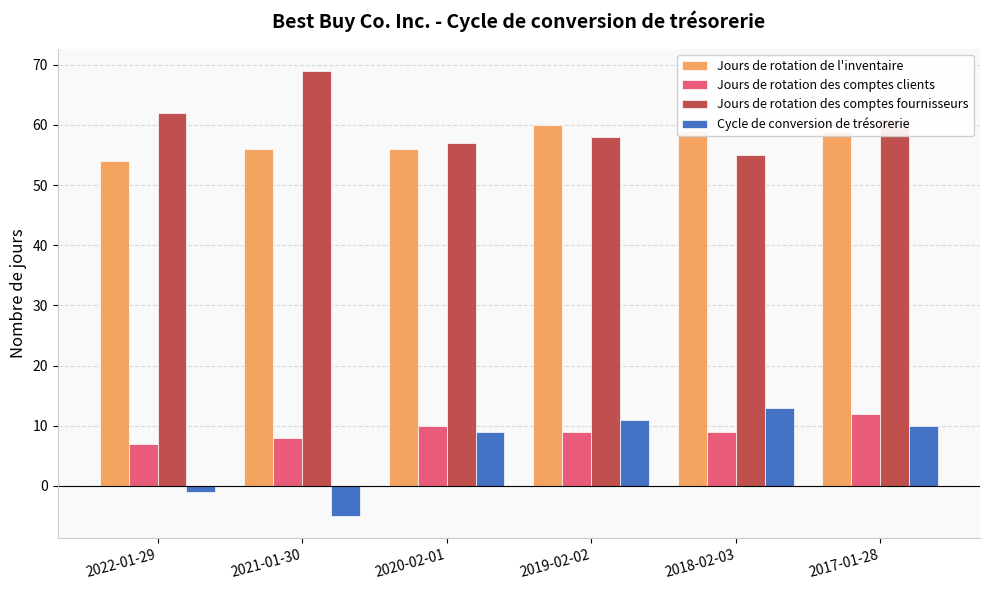

What position from the right is 2018-02-03?

2